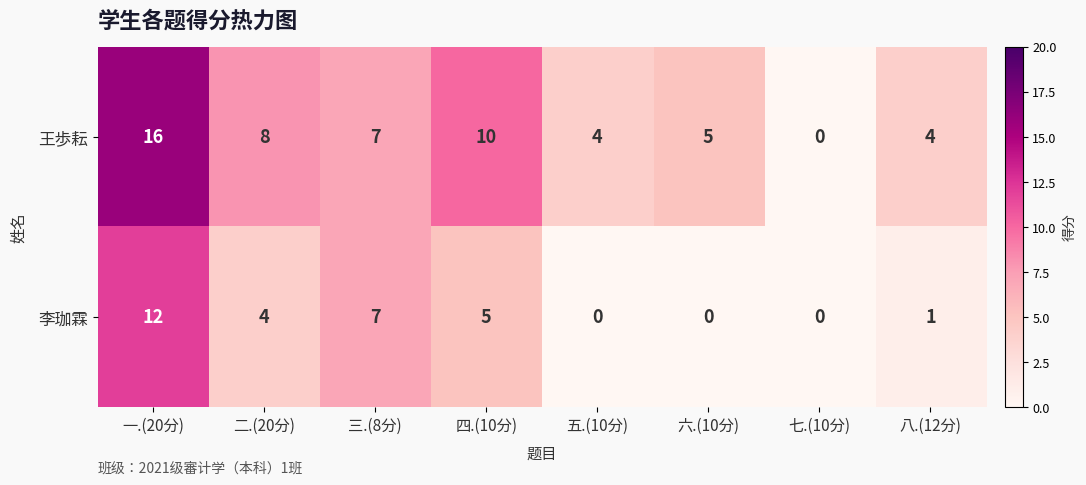

True or false: 王歩耘 has a value of 8 at 二.(20分).

True